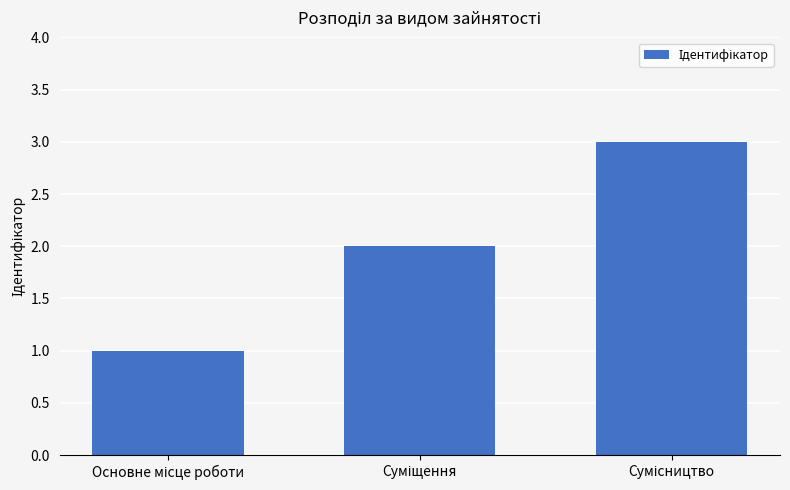

What is the smallest value displayed?

1